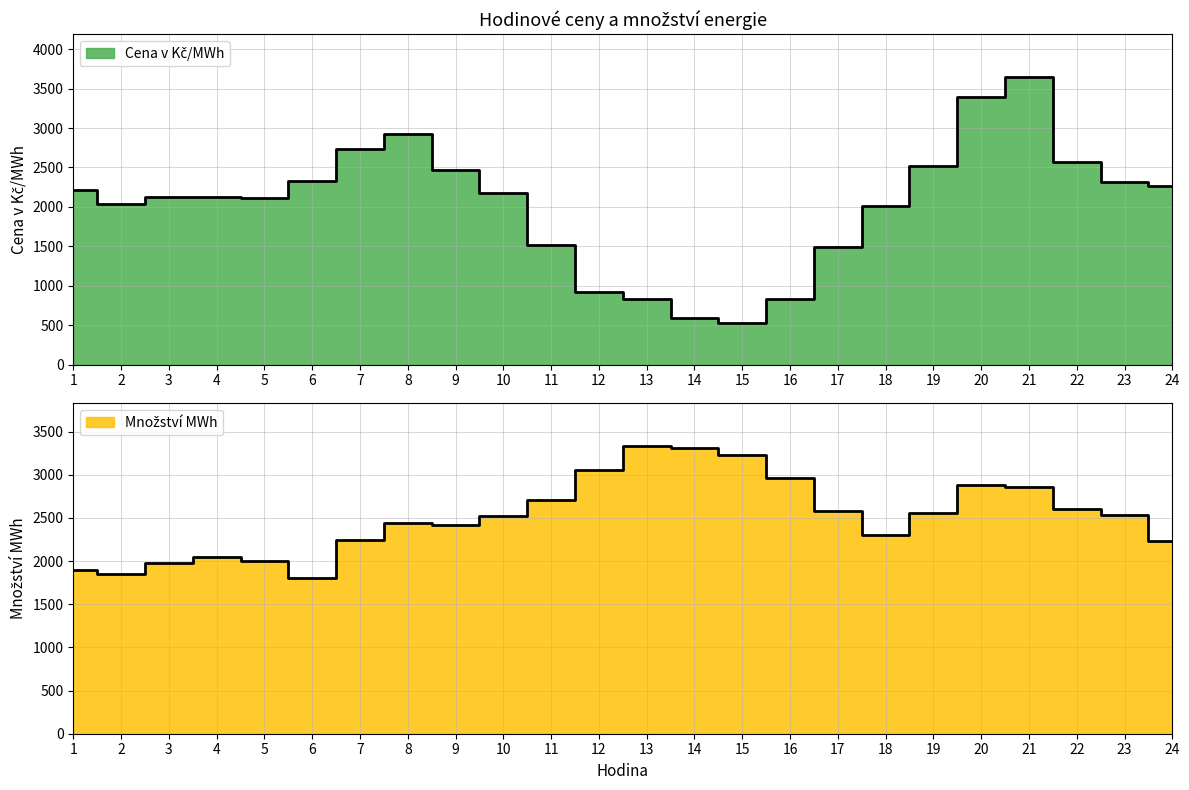

In Cena v Kč/MWh, how many points are higher than both neighbors (excluding endpoints)?

3